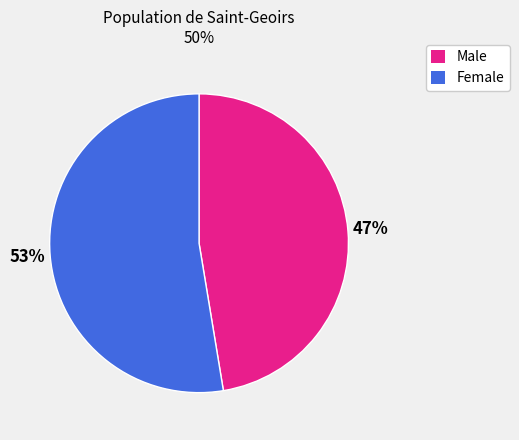

Which category has the biggest portion of the pie?

Female